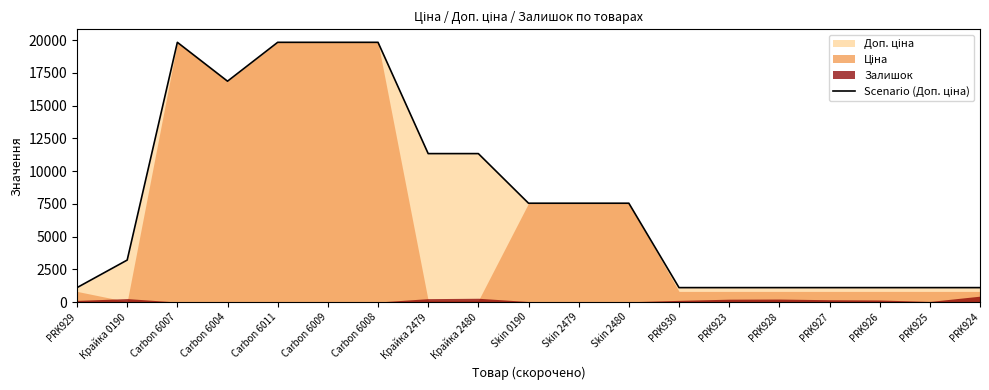

What is the minimum value shown in the chart?

1101.8